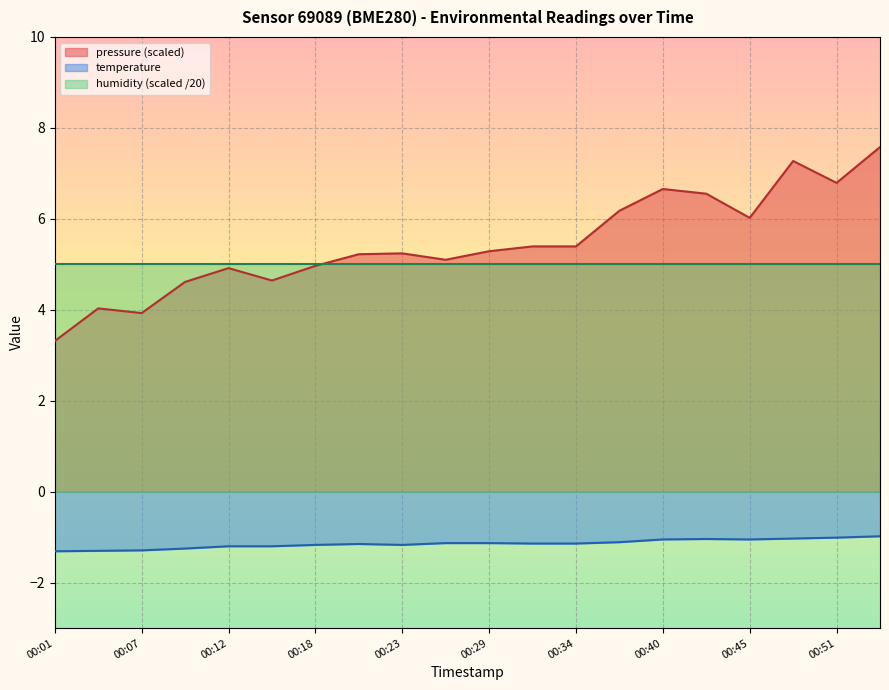

Rank the series at 00:51 from lowest to highest value.

temperature, humidity (scaled /20), pressure (scaled)